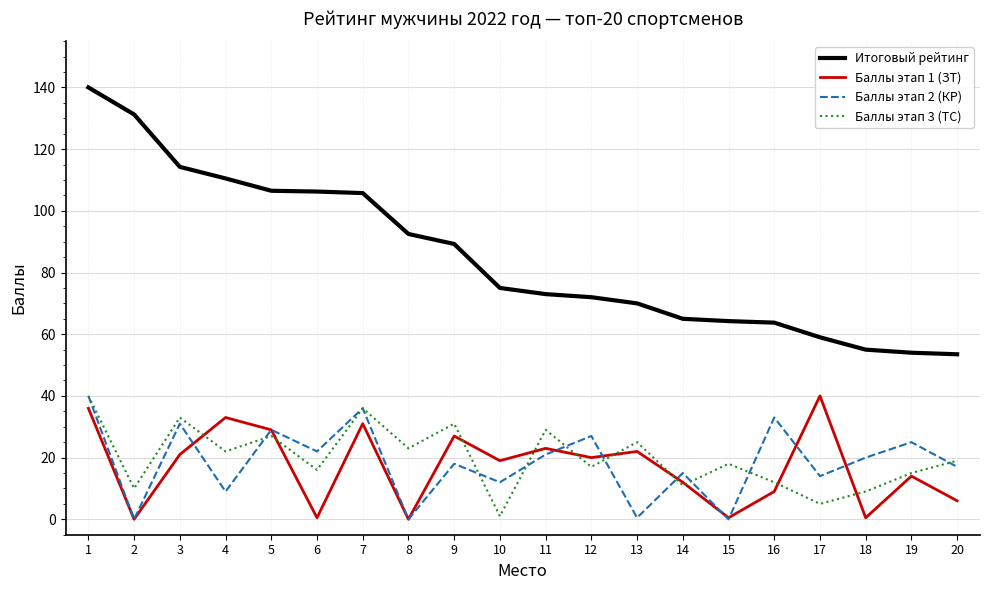

At which label does Баллы этап 2 (КР) first exceed 20?

1